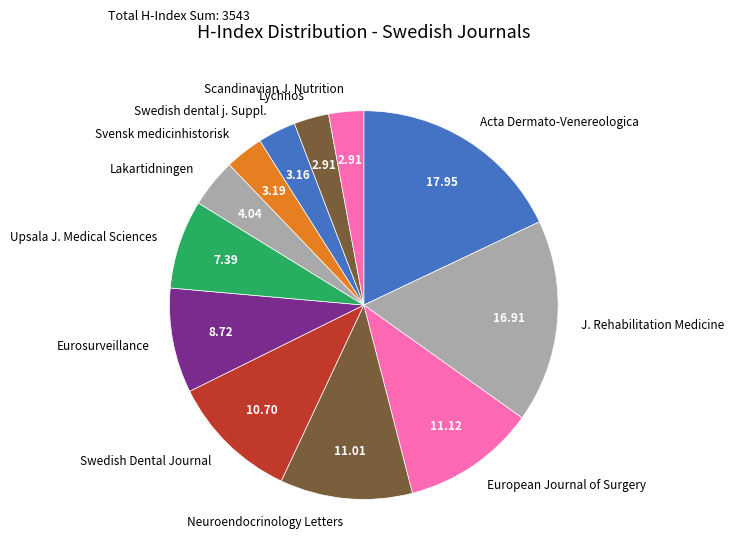

The Neuroendocrinology Letters slice represents 16% of the pie. True or false?

False